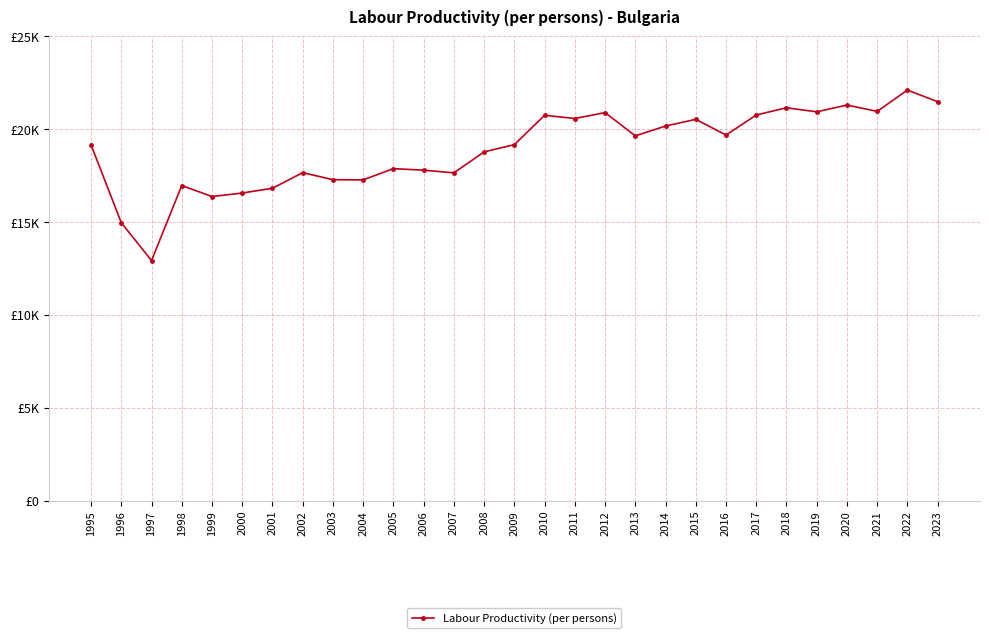

List the labels in order of value, smallest first.

1997, 1996, 1999, 2000, 2001, 1998, 2004, 2003, 2007, 2002, 2006, 2005, 2008, 1995, 2009, 2013, 2016, 2014, 2015, 2011, 2010, 2017, 2012, 2019, 2021, 2018, 2020, 2023, 2022